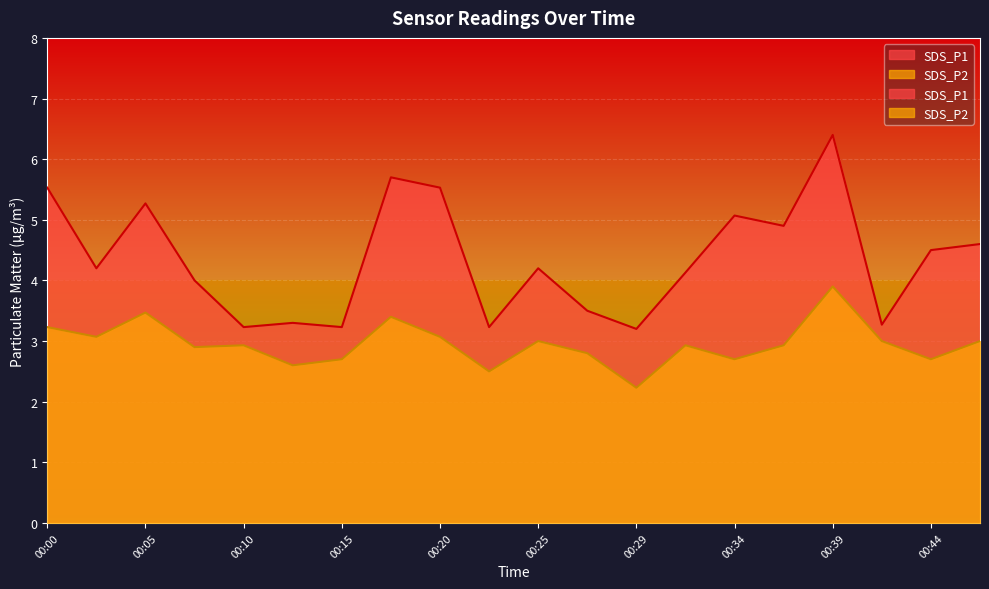

What is the total value across all series at 00:05?

8.7